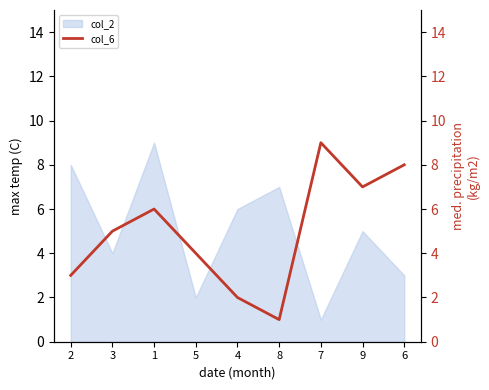

Is it true that col_2 equals 1 at 6?

False